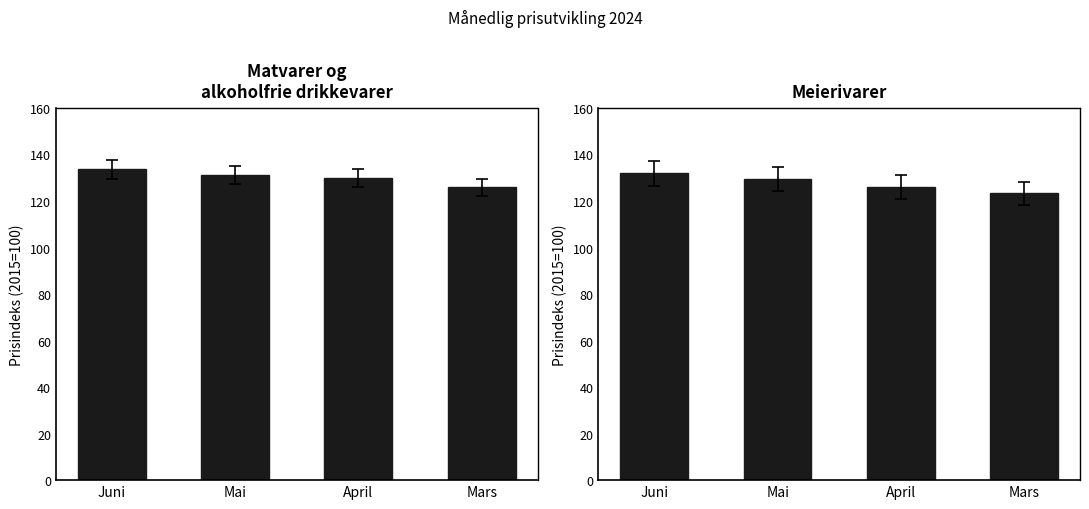

The Meierivarer series shows 126.0 at April. True or false?

True